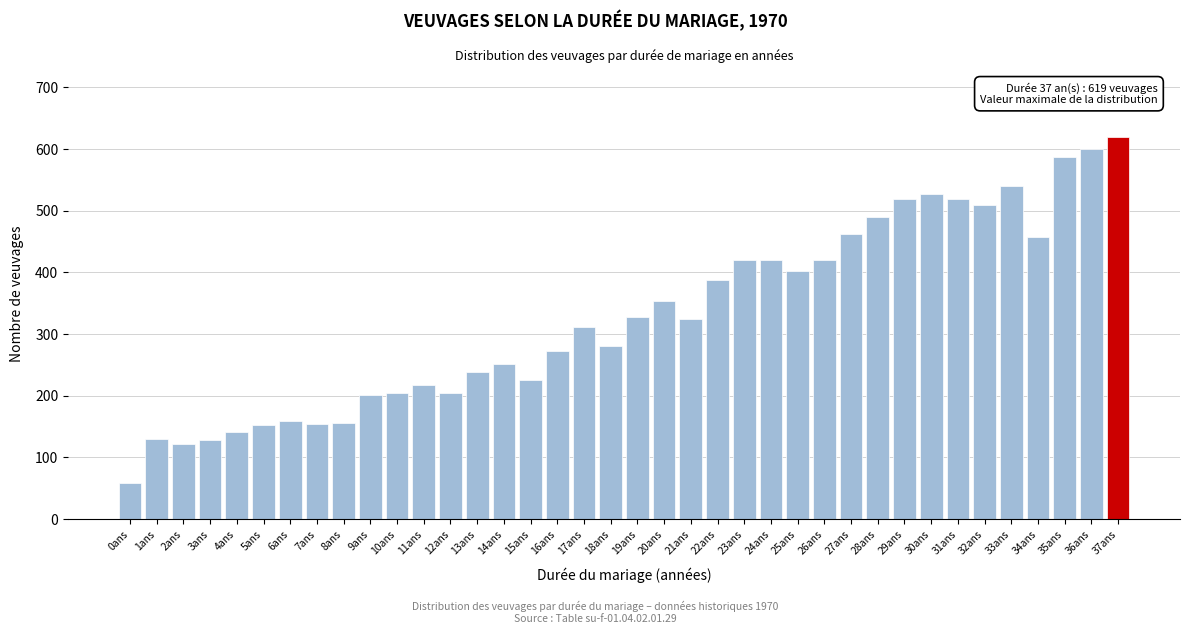

What value does the data have at 2ans, to the nearest 10?

120